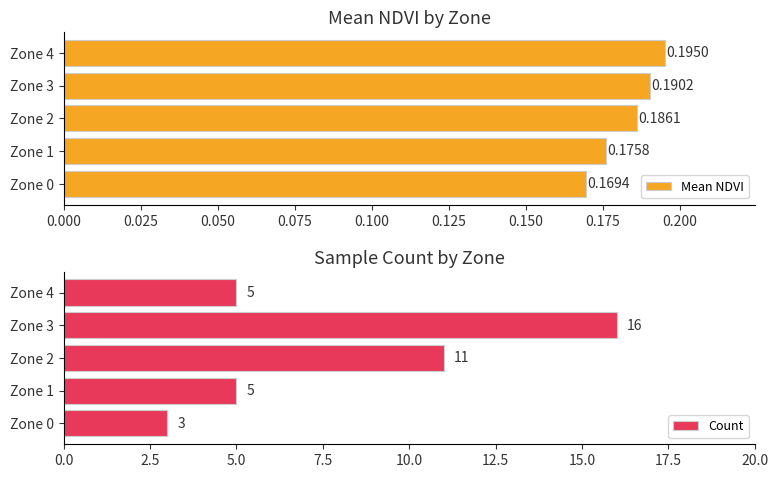

Read the Count value at Zone 0.

3